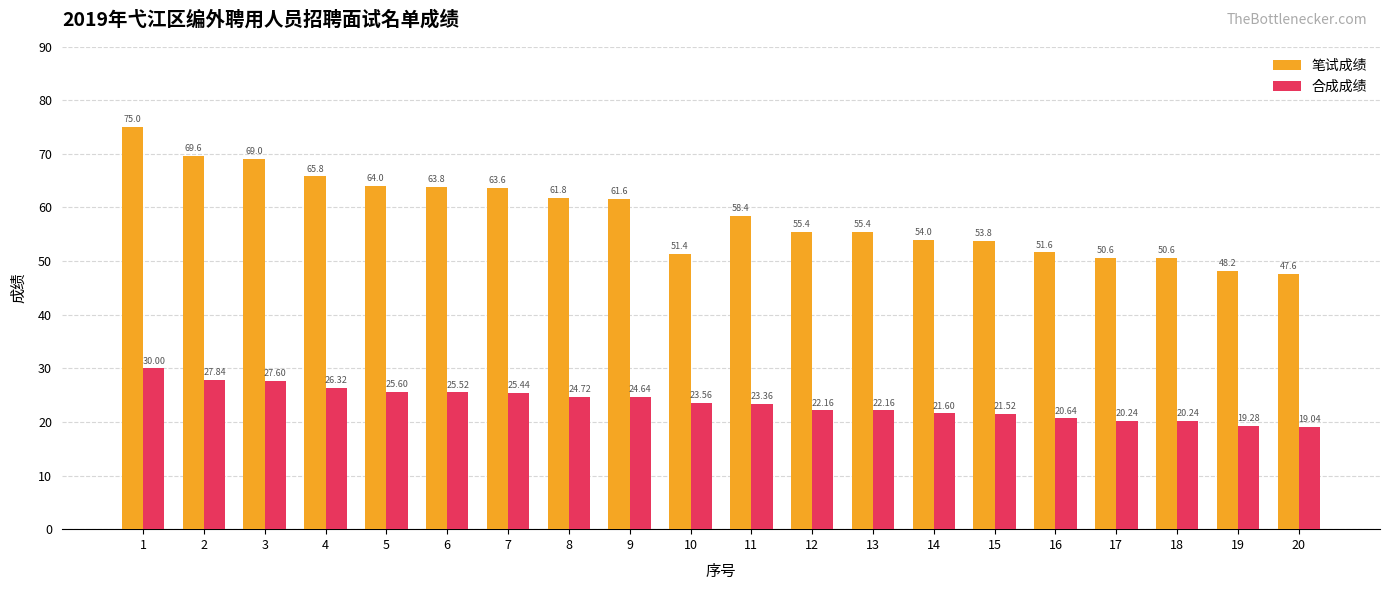

Are the bars horizontal?

No